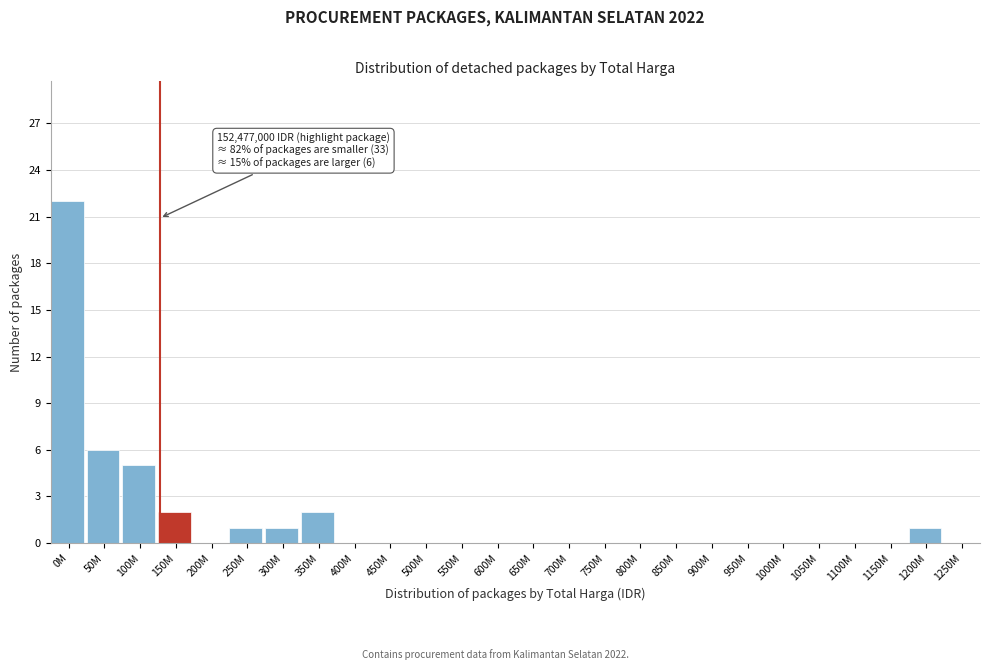

Reading left to right, what are all the values shown in this chart?

0M=22	50M=6	100M=5	150M=2	200M=0	250M=1	300M=1	350M=2	400M=0	450M=0	500M=0	550M=0	600M=0	650M=0	700M=0	750M=0	800M=0	850M=0	900M=0	950M=0	1000M=0	1050M=0	1100M=0	1150M=0	1200M=1	1250M=0